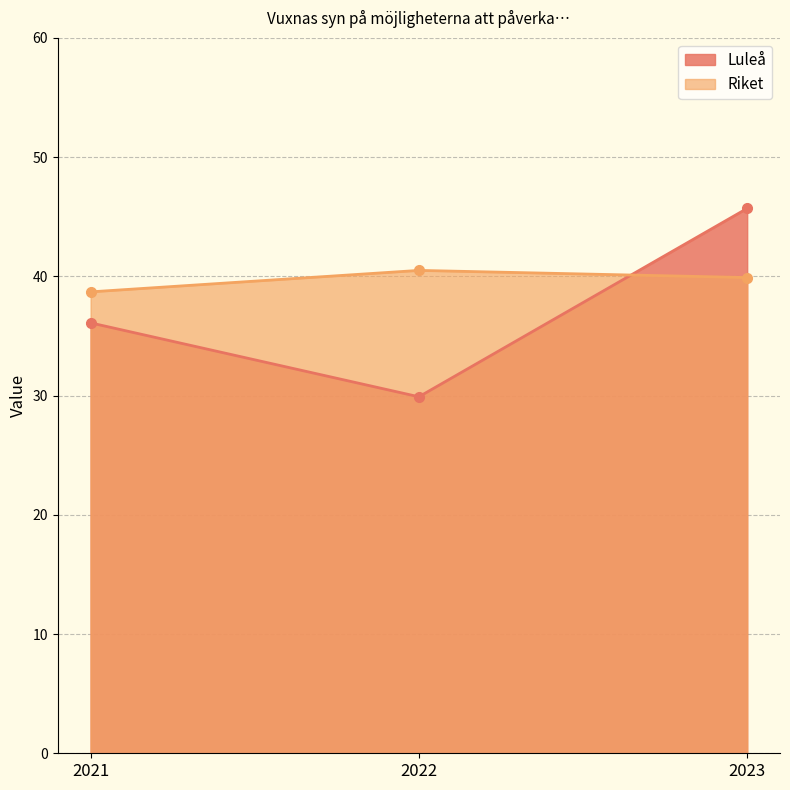

List the series in order of their peak value, highest first.

Luleå, Riket